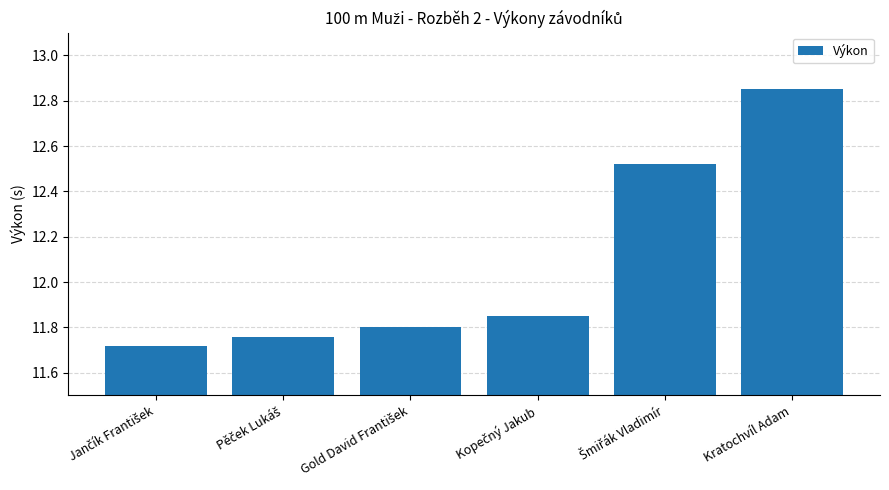

What is the difference between the maximum and minimum values?

1.1